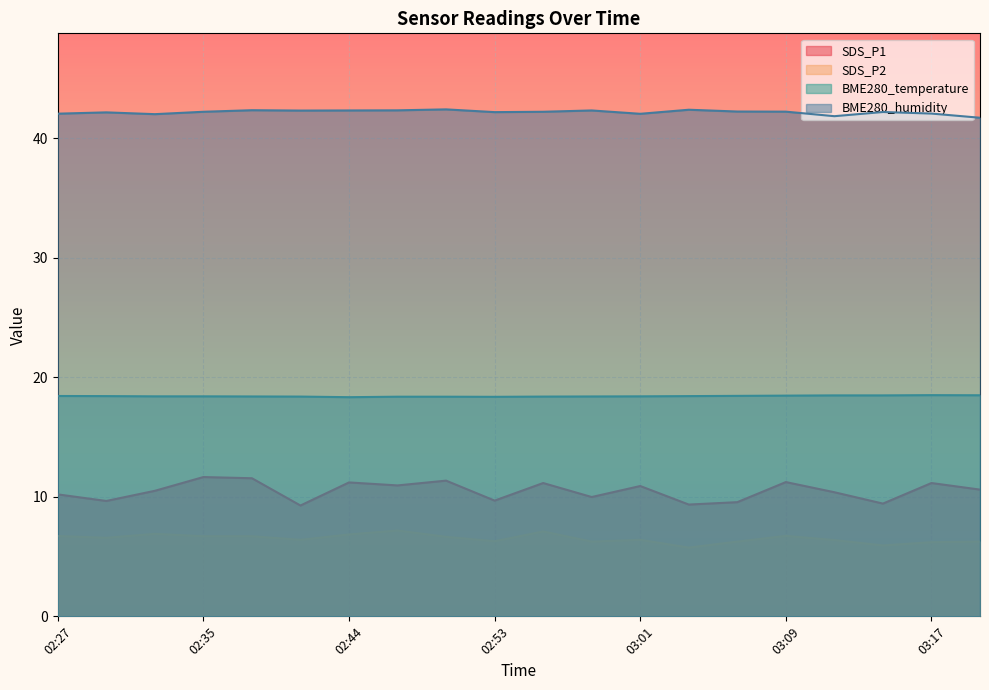

Where is BME280_temperature nearest to the value 18?

02:44